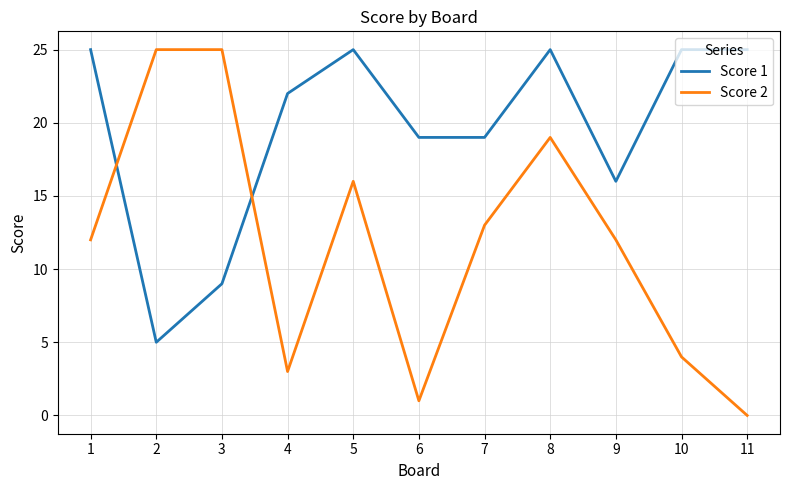

Rank the series at 4 from lowest to highest value.

Score 2, Score 1